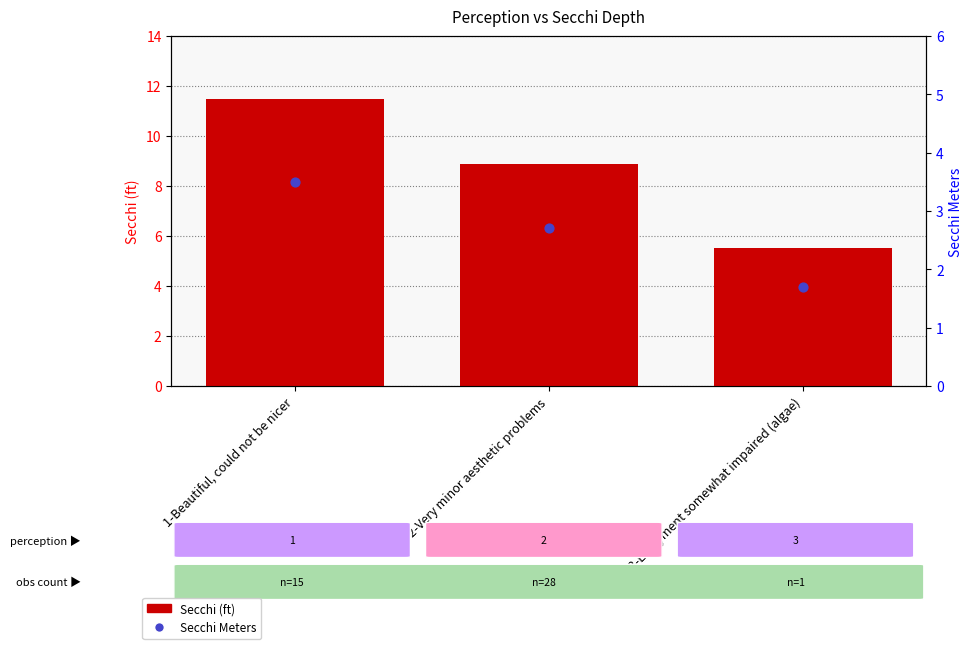

What is the total value across all series at 2-Very minor aesthetic problems?

11.6